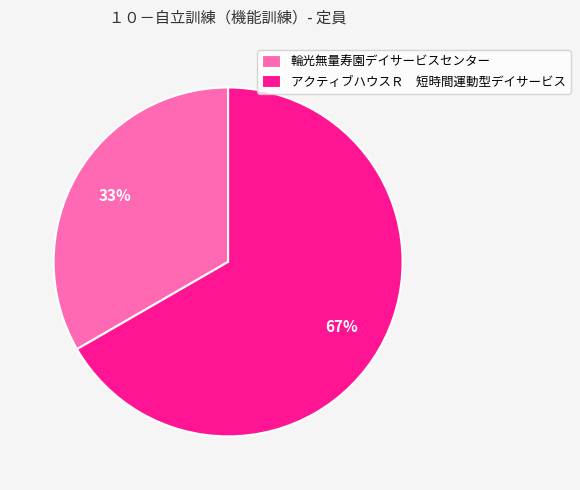

To the nearest percent, what is the average slice percentage?

50%